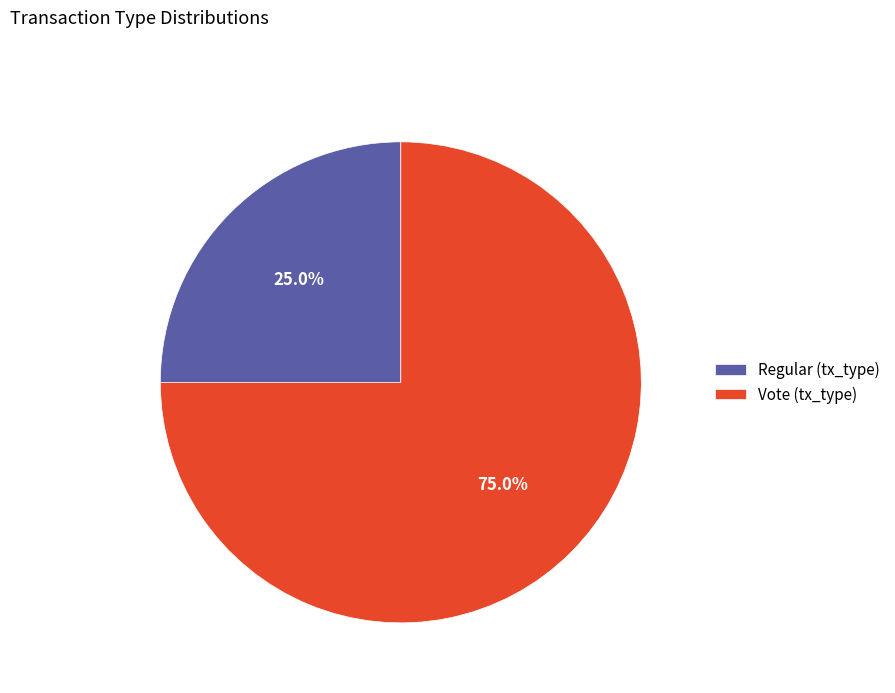

Is there any slice that represents more than half of the pie?

Yes